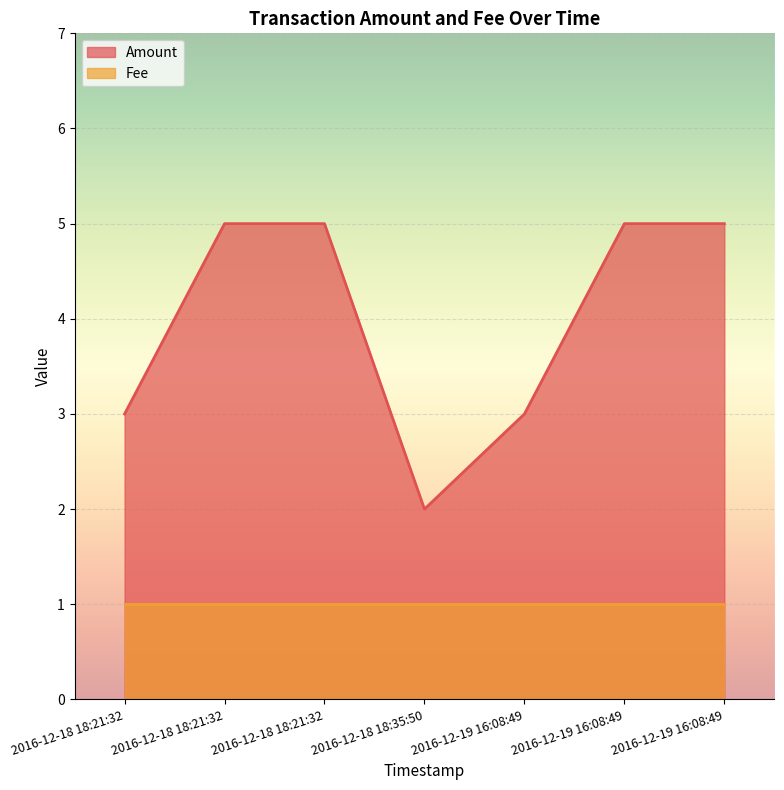

Reading left to right, extract all data points from this chart.

2016-12-18 18:21:32=3	2016-12-18 18:21:32=5	2016-12-18 18:21:32=5	2016-12-18 18:35:50=2	2016-12-19 16:08:49=3	2016-12-19 16:08:49=5	2016-12-19 16:08:49=5